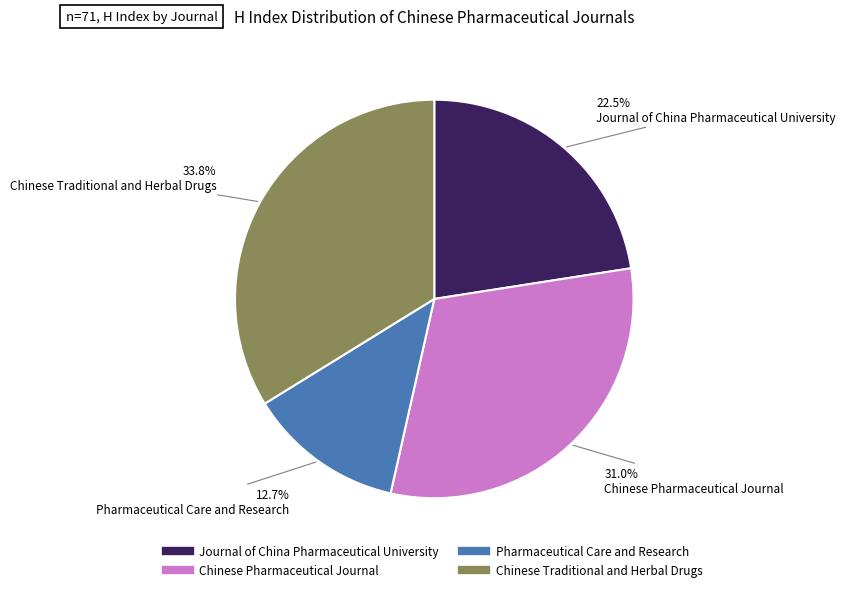

Does Chinese Pharmaceutical Journal account for over 50% of the chart?

No